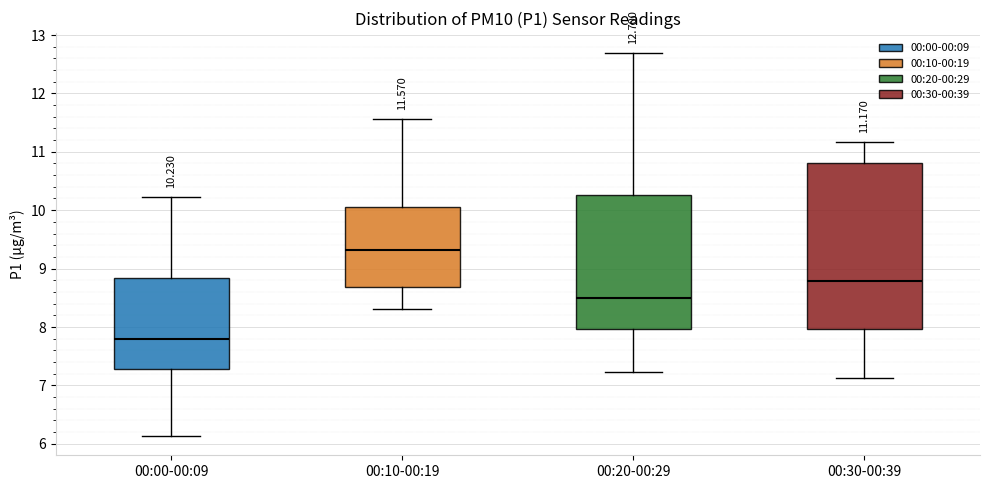

Which box has the lowest median line?

00:00-00:09